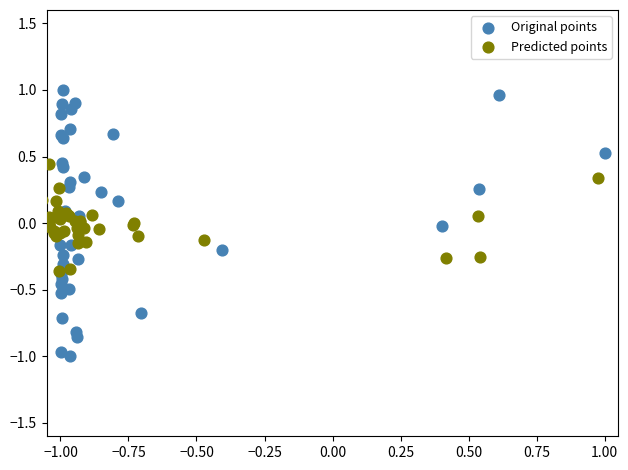

Which series has the widest spread of Y values?

Original points